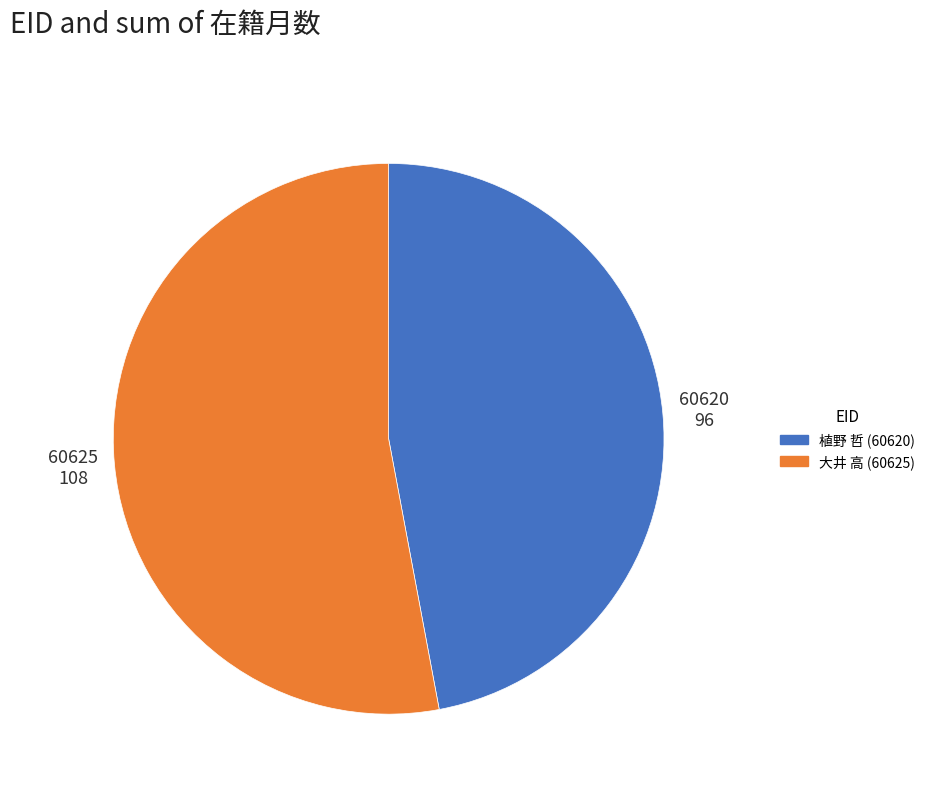

Is there a majority slice in this chart?

Yes